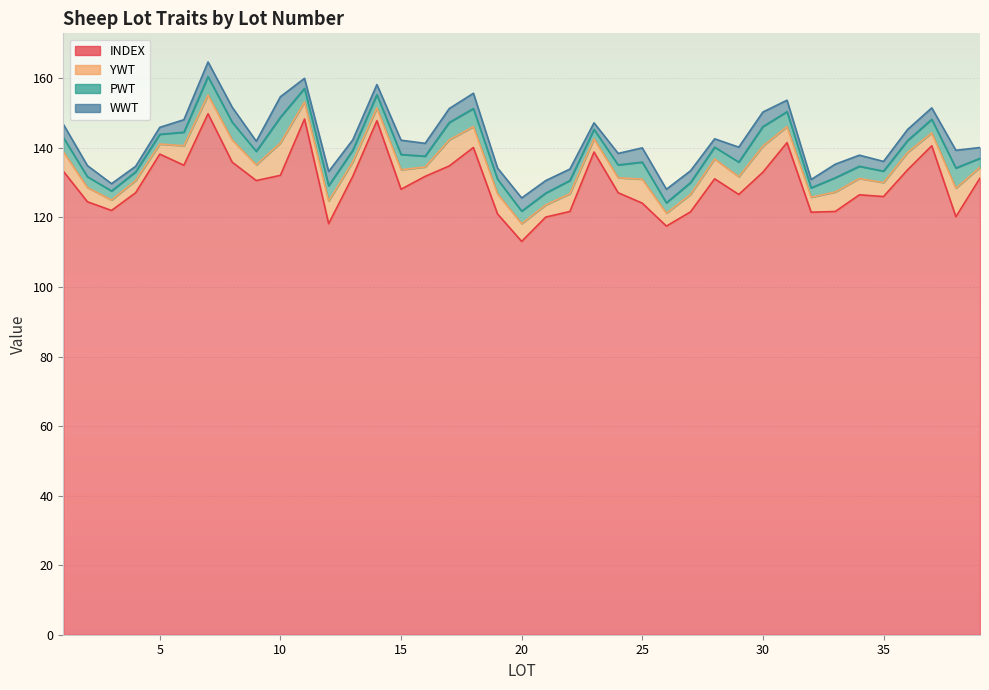

What is the value of the PWT point at the 12th from the left?

4.4